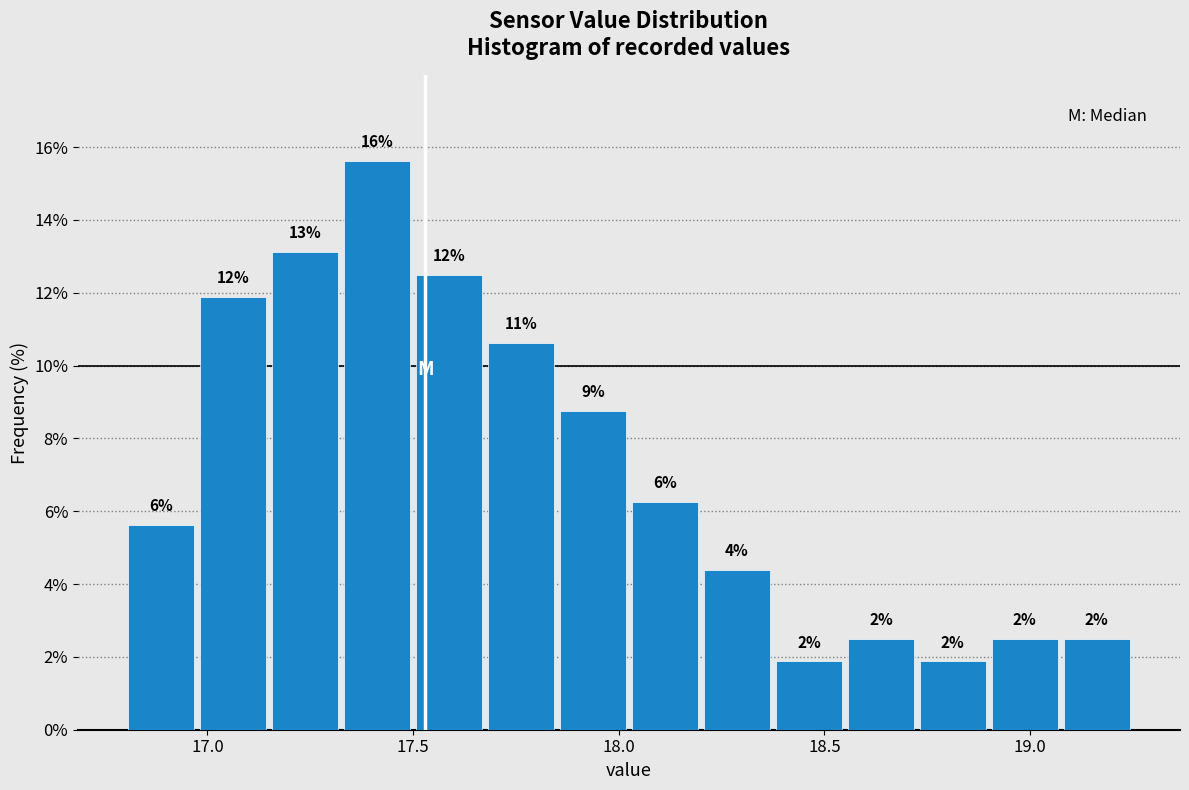

Around what value on the x-axis is the tallest bar? Give the approximate position of its centre, as read against the axis.

17.40